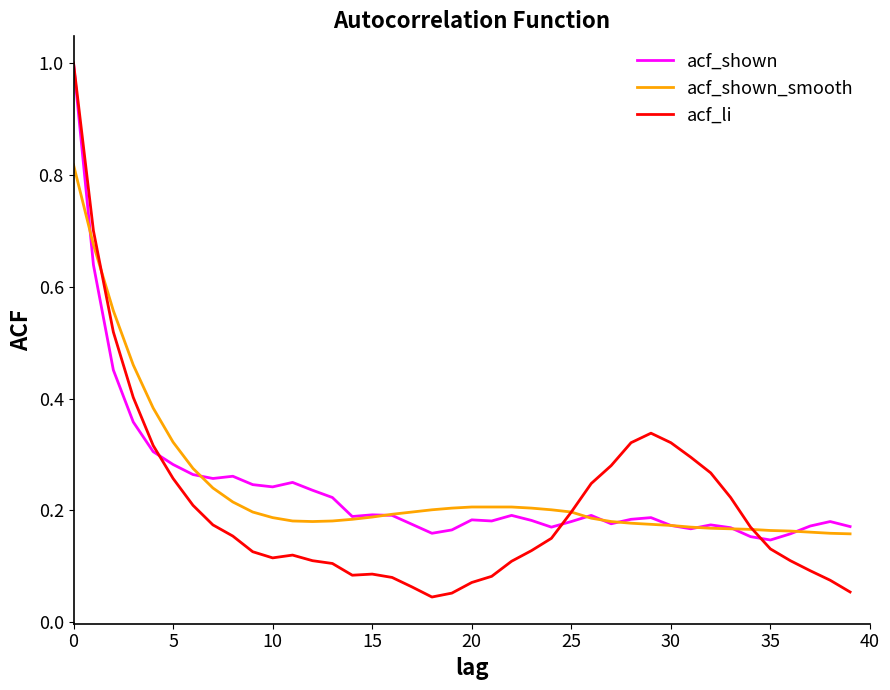

Count the number of categories in the chart.

40